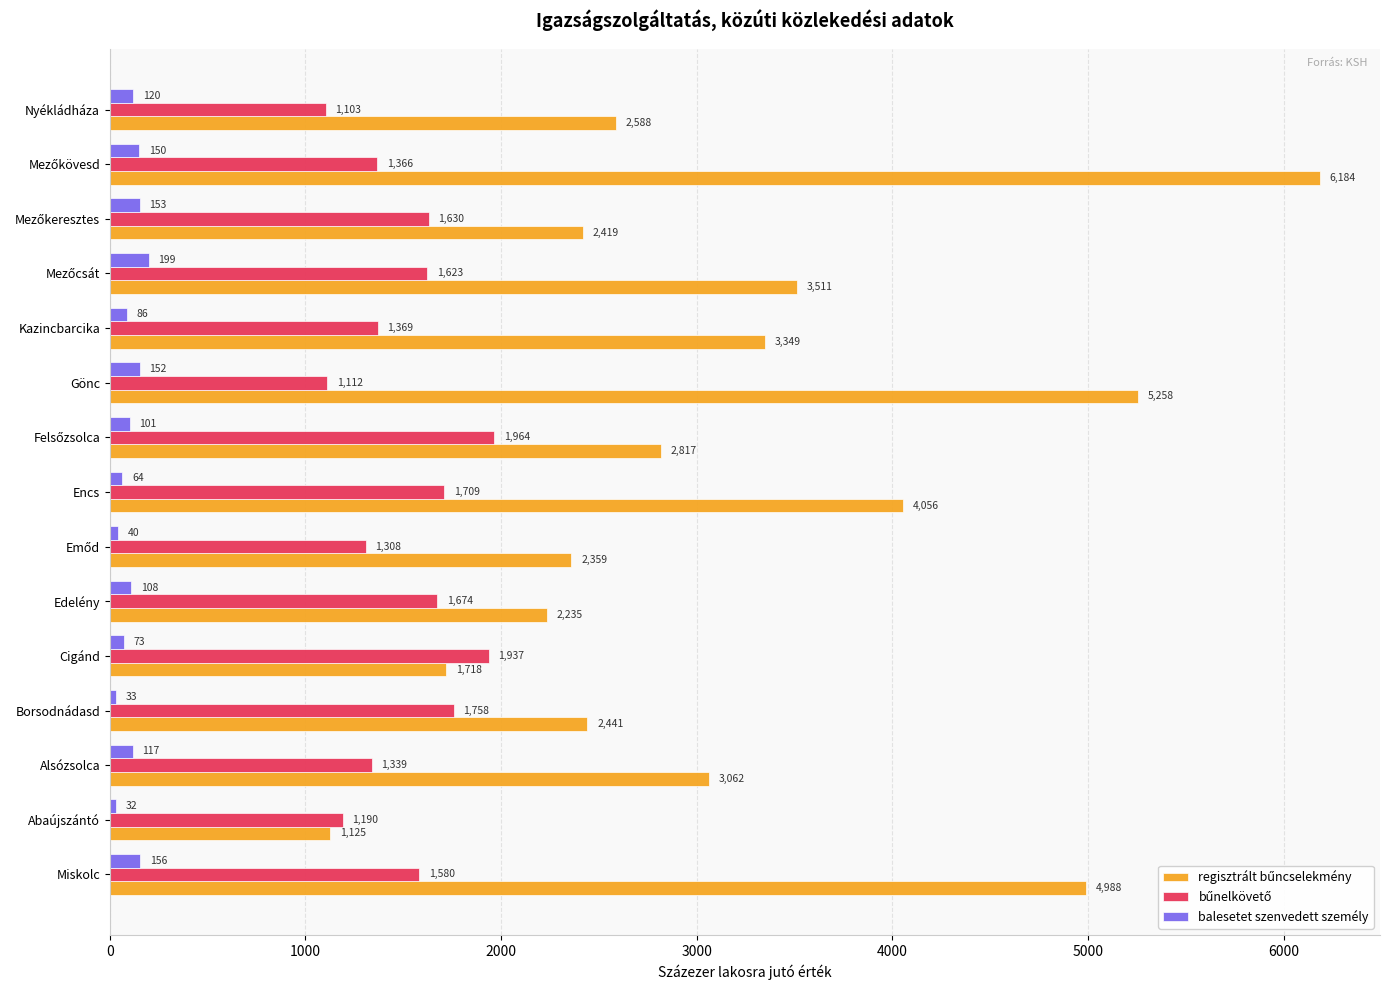

At how many categories does at least one series exceed 2455?

9